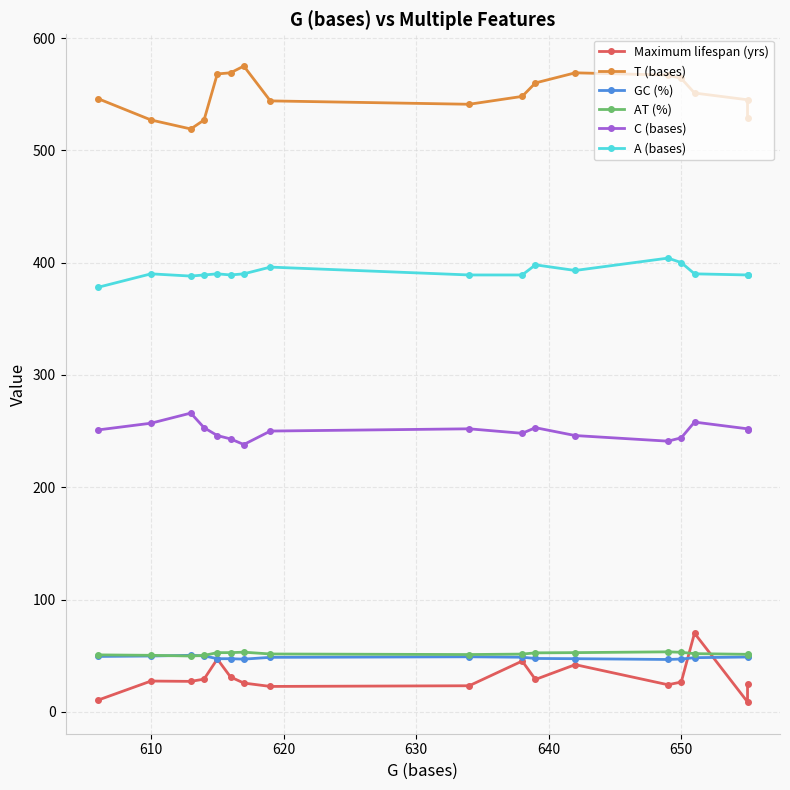

What is the difference between the maximum and minimum values in the Maximum lifespan (yrs) series?

61.2